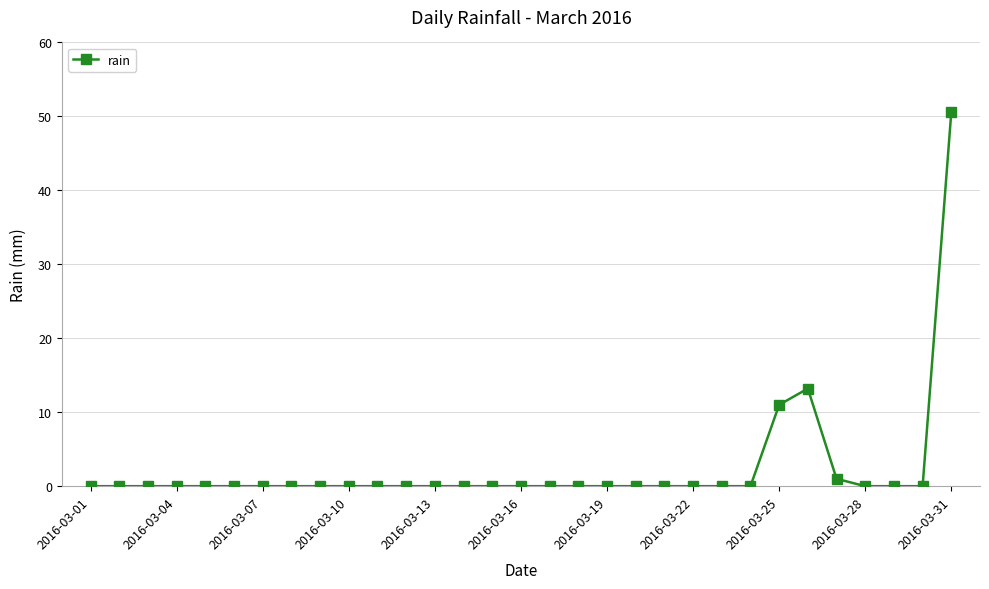

True or false: the data has more than 0 interior local peaks.

True